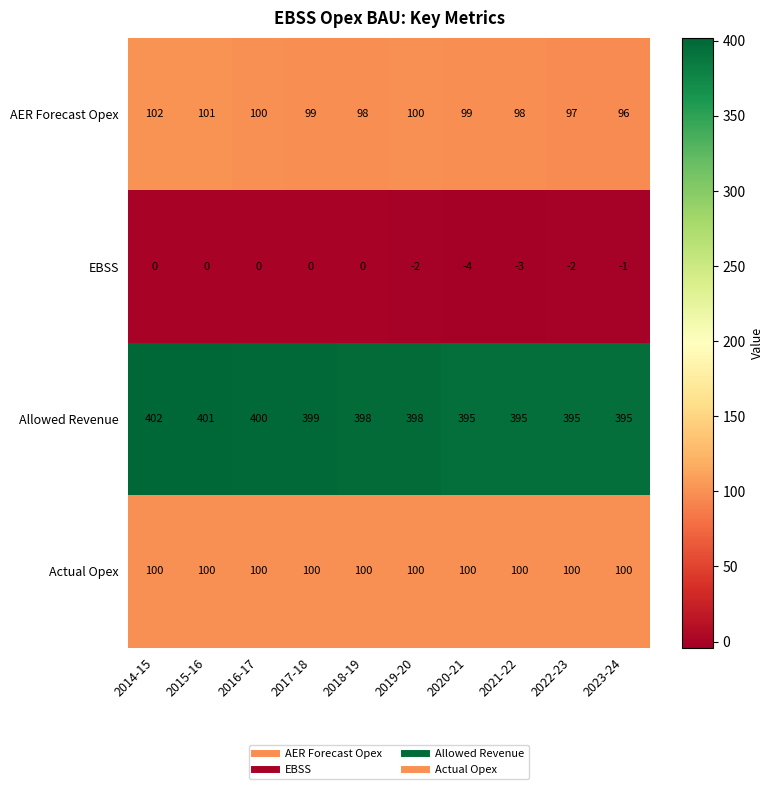

How many AER Forecast Opex values are between 98 and 100?

6